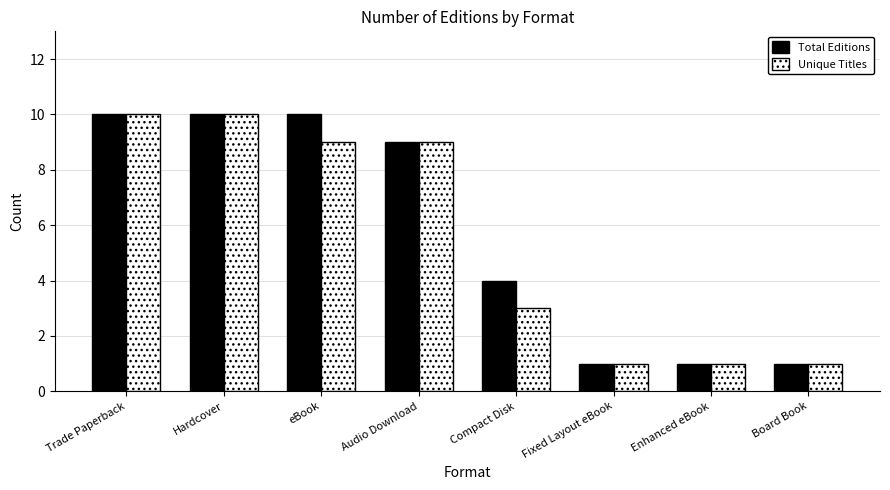

What is the total value across all series at Hardcover?

20